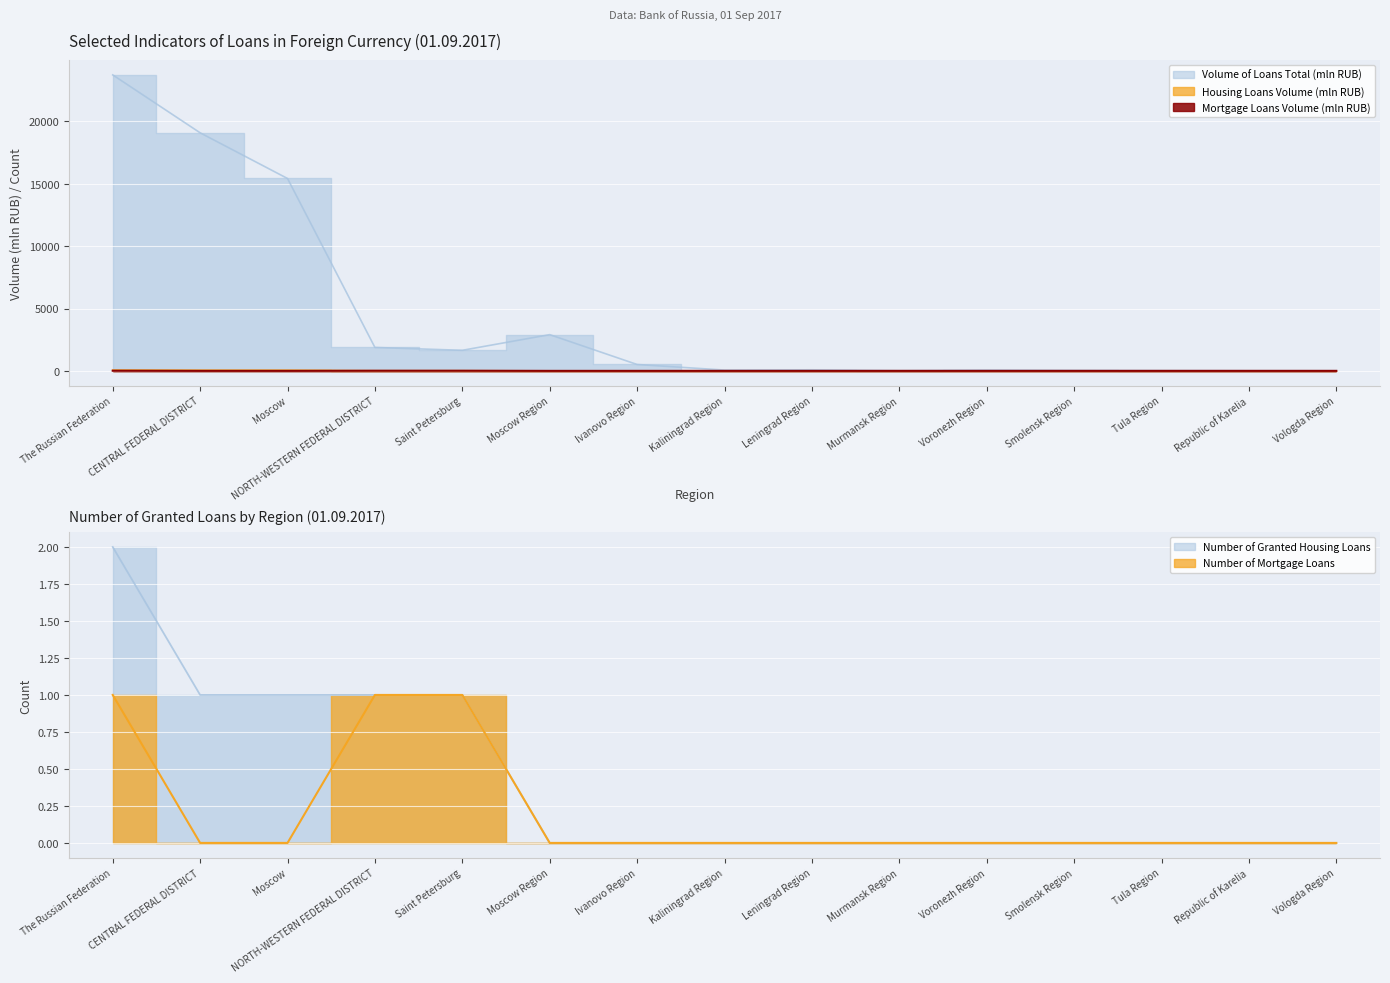

At Murmansk Region, list the series in order from largest to smallest.

Volume of Loans Total (mln RUB), Housing Loans Volume (mln RUB), Mortgage Loans Volume (mln RUB), Number of Granted Housing Loans, Number of Mortgage Loans